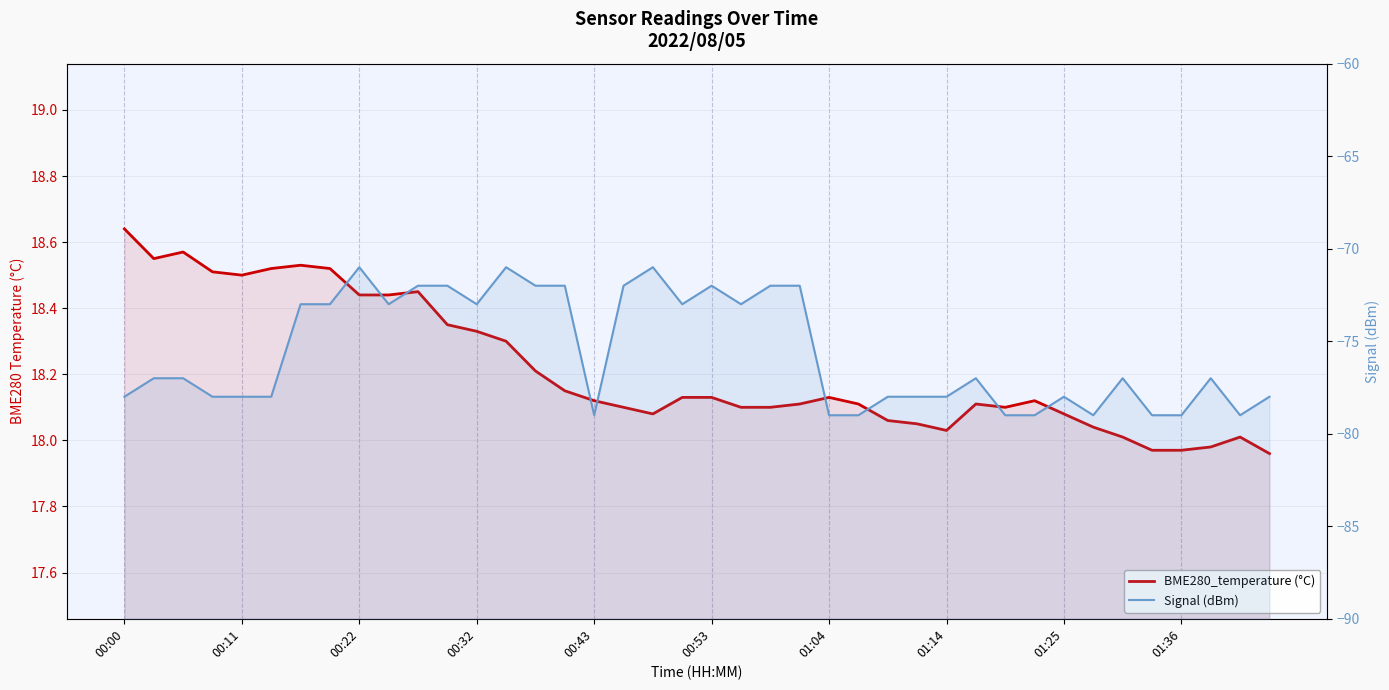

What is the spread (max minus min) of values at 21?

91.1